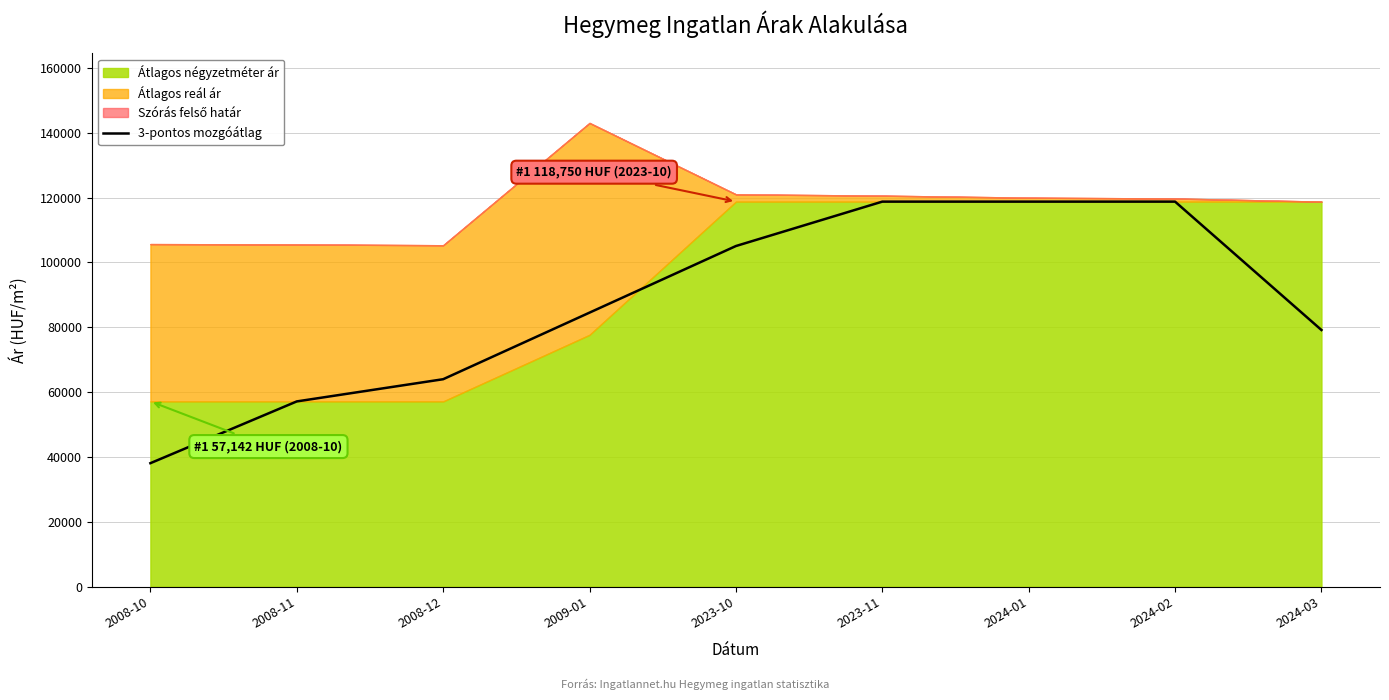

Count the number of categories in the chart.

9